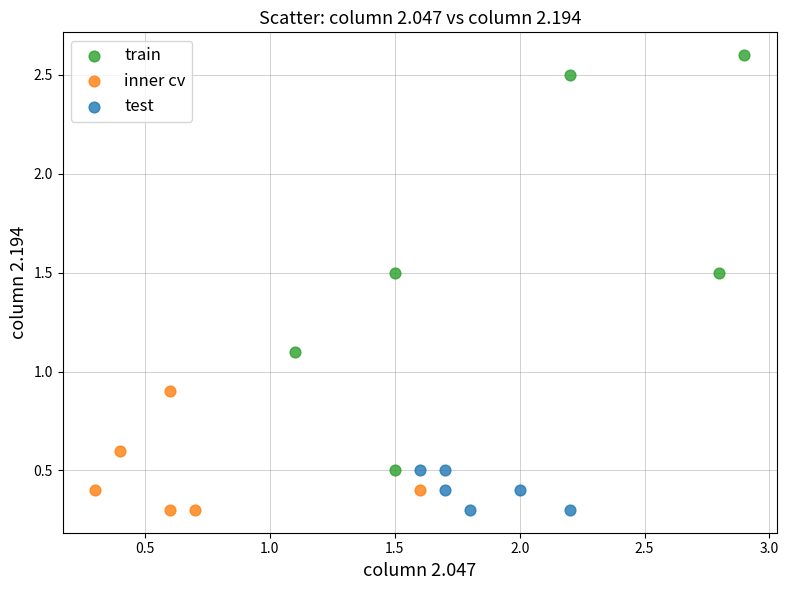

Which series has the widest spread of Y values?

train